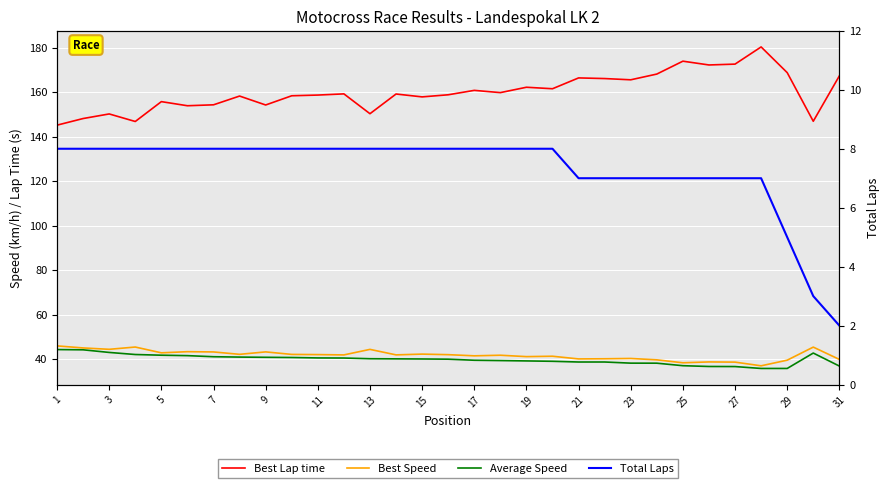

The Average Speed series shows 71.6 at 7. True or false?

False